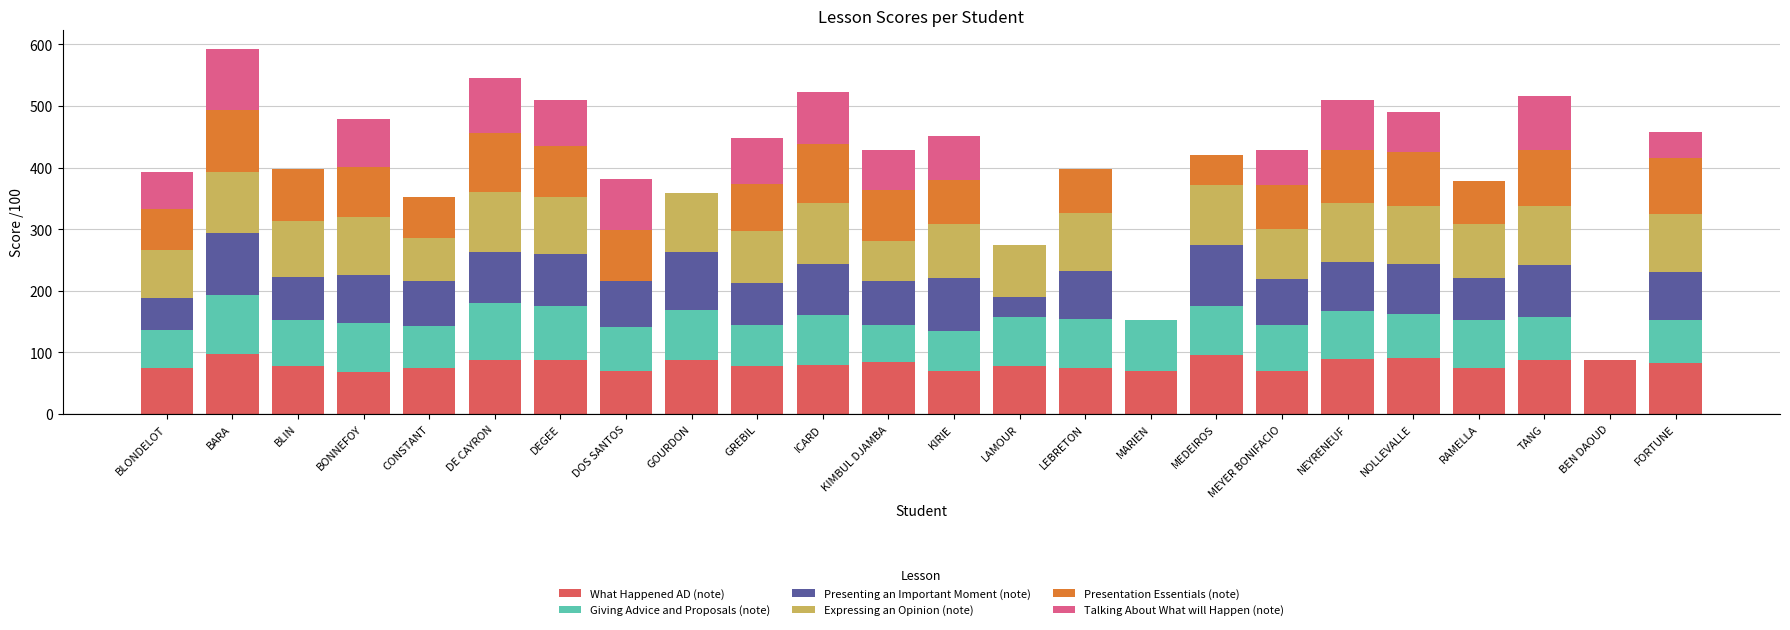

Is it true that What Happened AD (note) equals 22 at MARIEN?

False